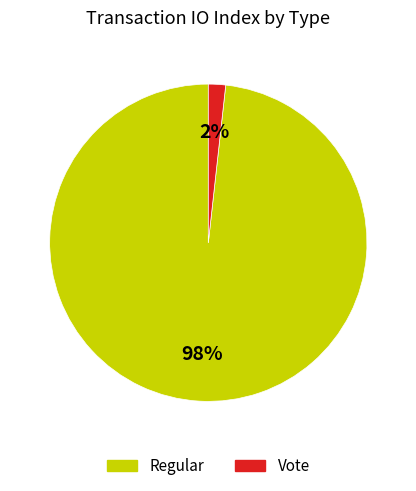

What is the smallest slice in the pie chart?

Vote